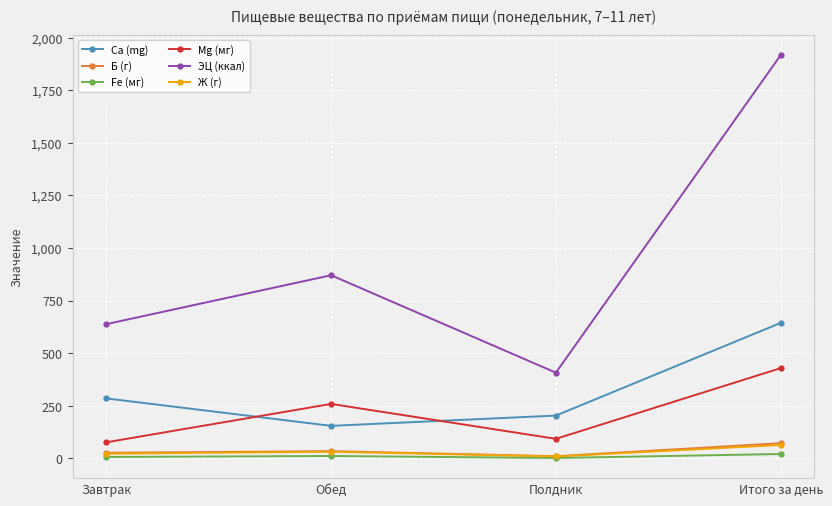

True or false: Ж (г) and Ca (mg) cross at least once.

False